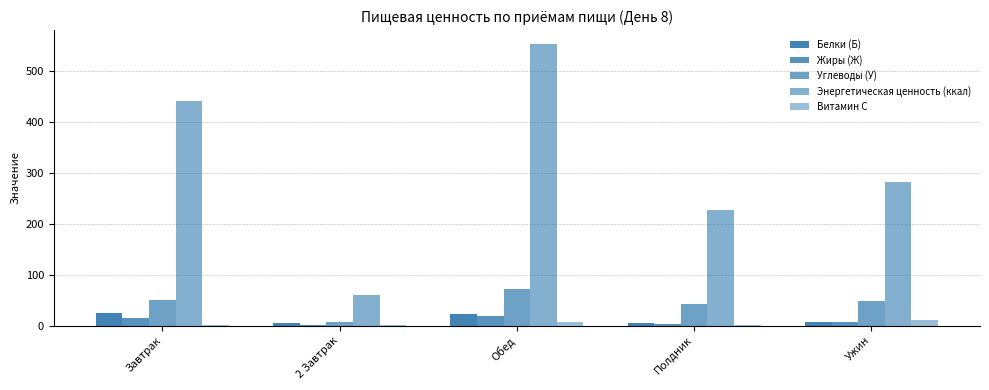

Reading right to left, extract all data points from this chart.

Белки (Б): 6.9	5.3	23.2	4.5	24.8
Жиры (Ж): 6.9	3.7	18.5	1.5	15.3
Углеводы (У): 48.1	41.9	73.0	6.3	49.8
Энергетическая ценность (ккал): 282.4	226.6	553.4	60.0	441.9
Витамин С: 10.8	1.4	7.6	0.8	0.6